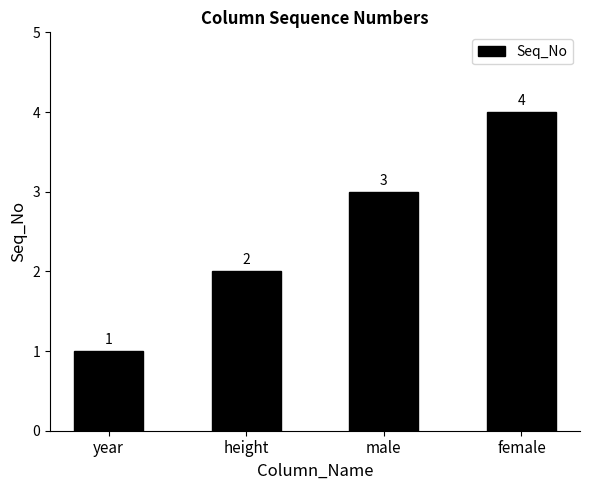

At which label is the value closest to 2?

height